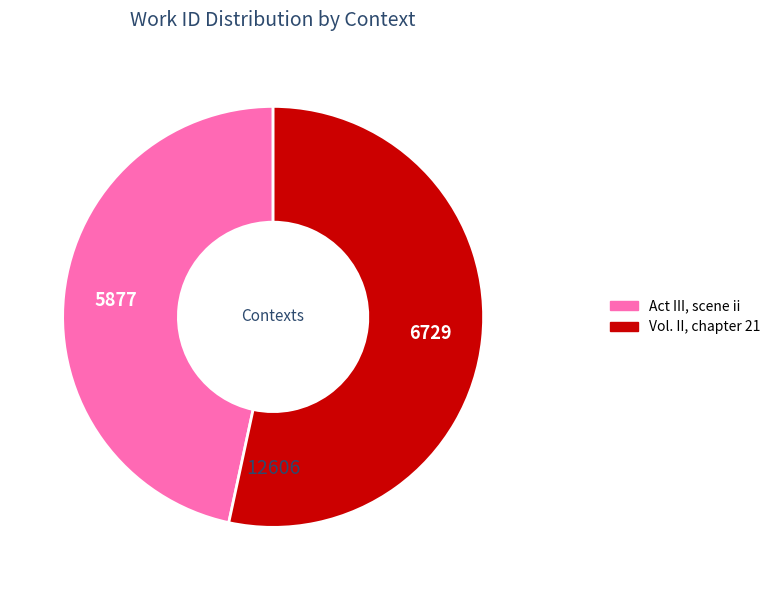

Which slice is the largest?

Vol. II, chapter 21